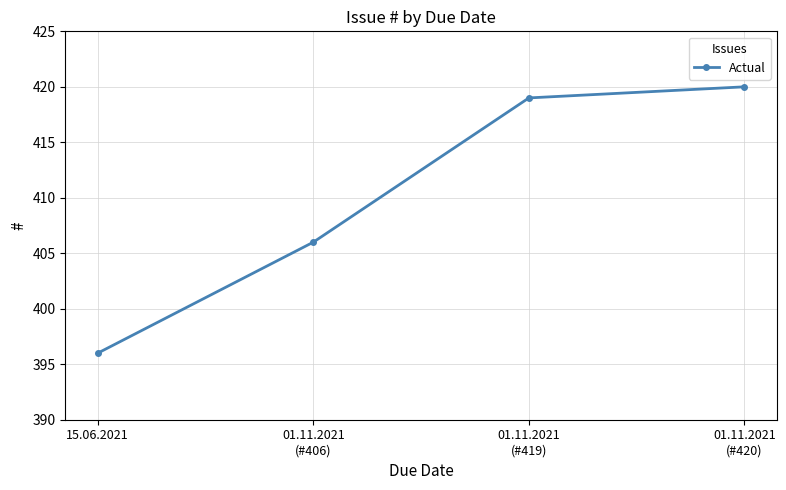

How many lines are shown in the chart?

1